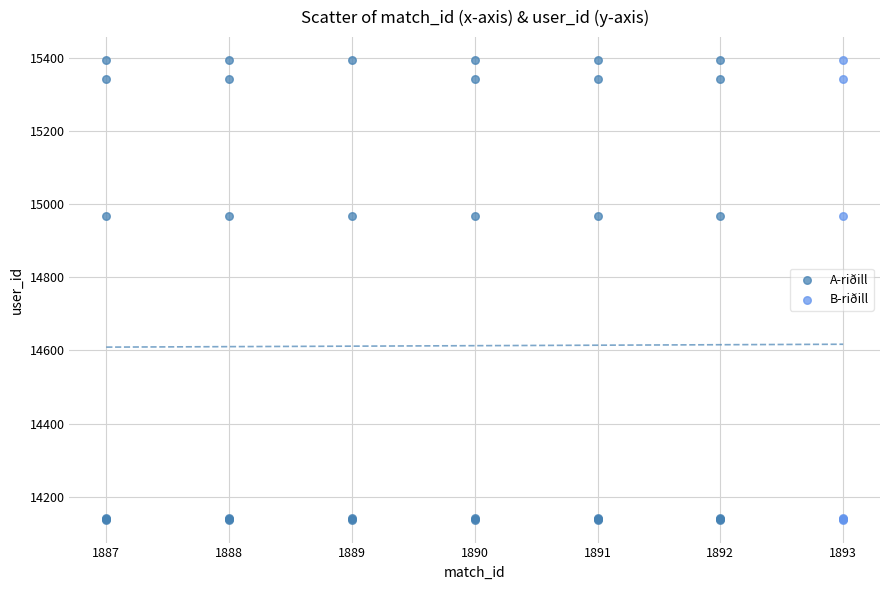

Which series has the largest Y range (max minus min)?

A-riðill